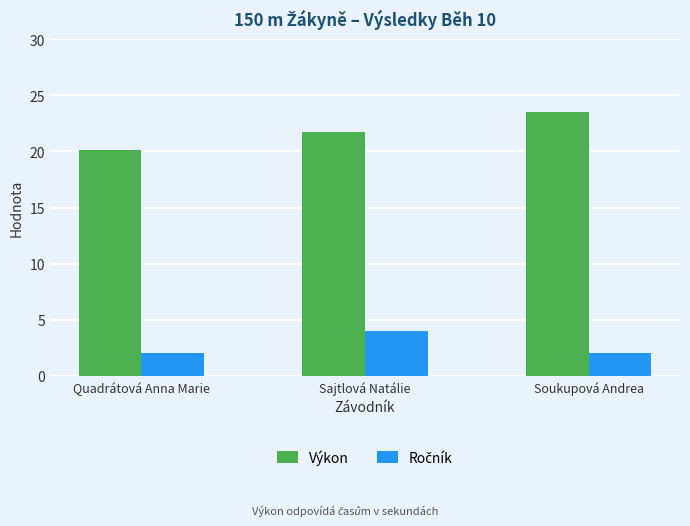

What is the spread (max minus min) of values at Soukupová Andrea?

21.5